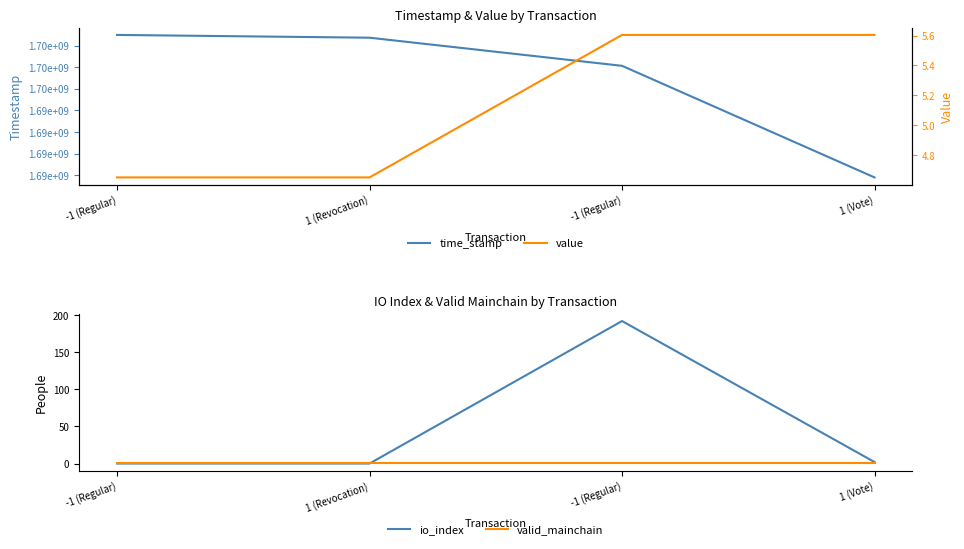

True or false: io_index has more than 2 interior local peaks.

False